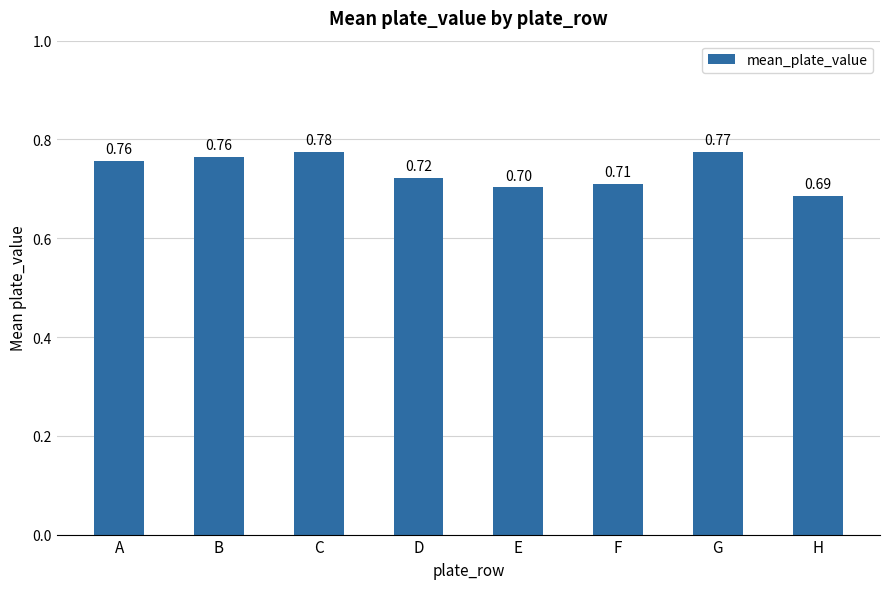

Which category has the highest value across all series?

C